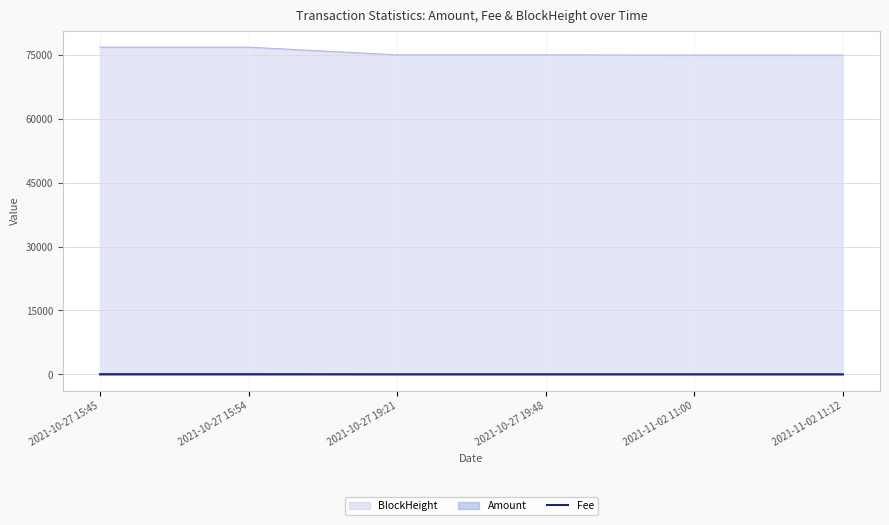

What is the maximum value shown in the chart?

76823.0